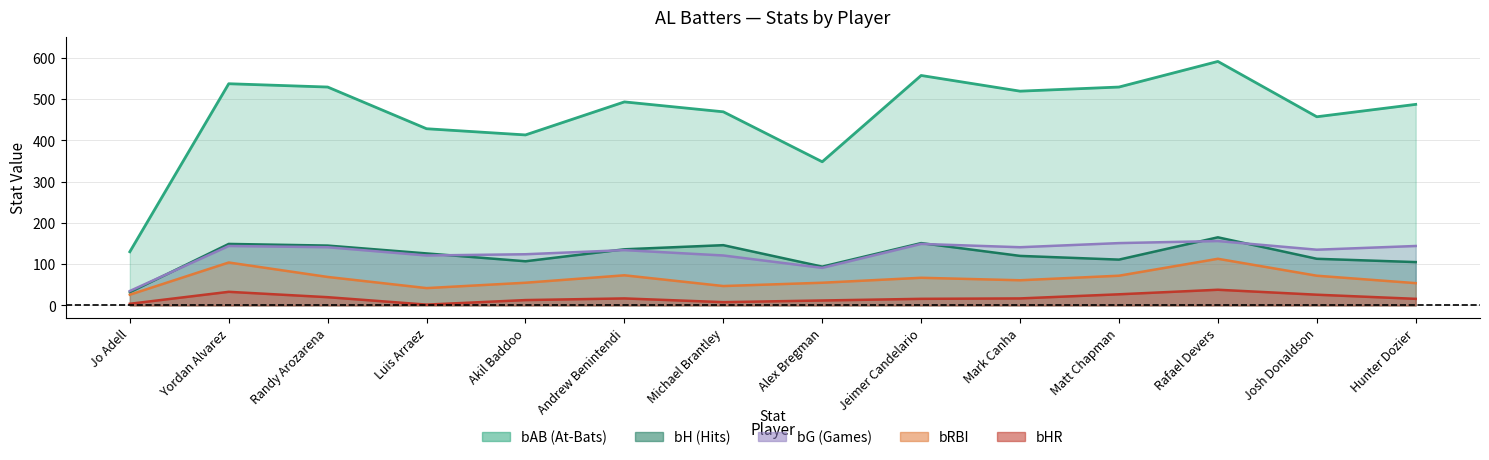

Which series has the widest spread of values?

bAB